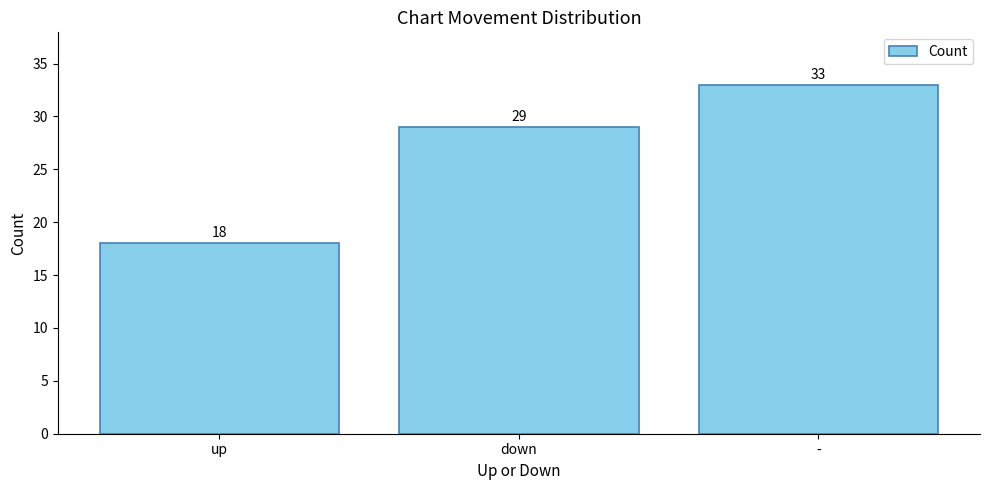

How many values are between 18 and 33?

3